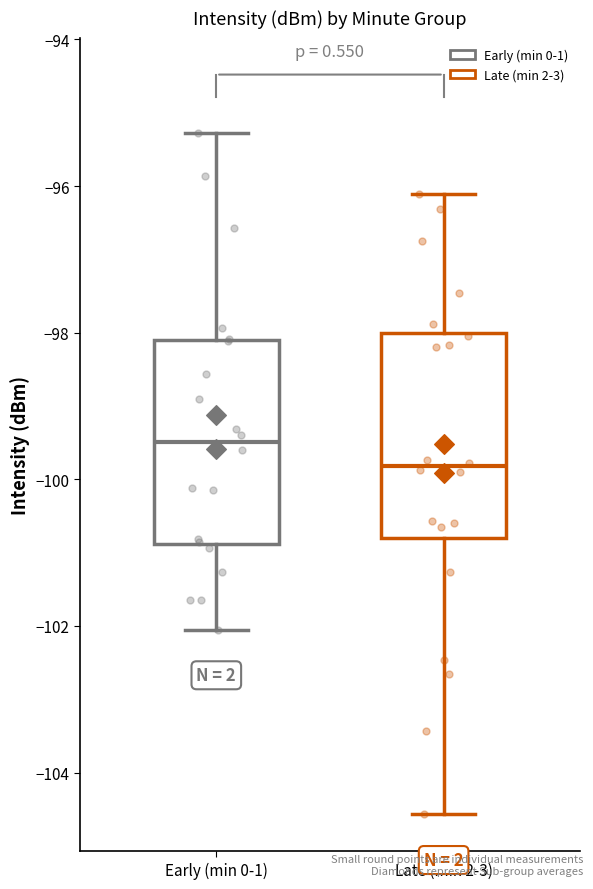

Where does the upper whisker of the box for Early (min 0-1) end on the y-axis? The values are not printed on the chart, so give them approximately, as read against the axis.

-95.2